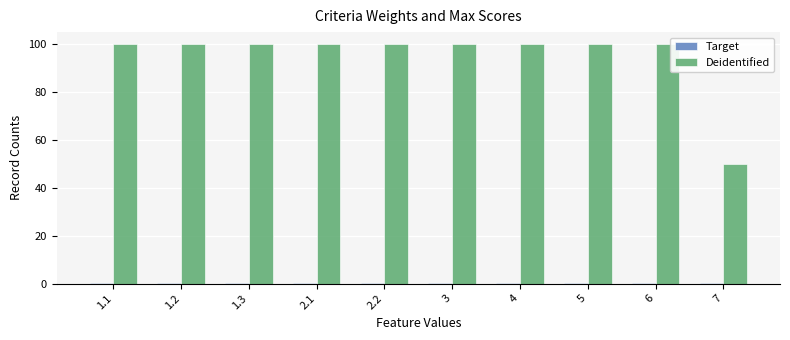

How many groups of bars are there?

10